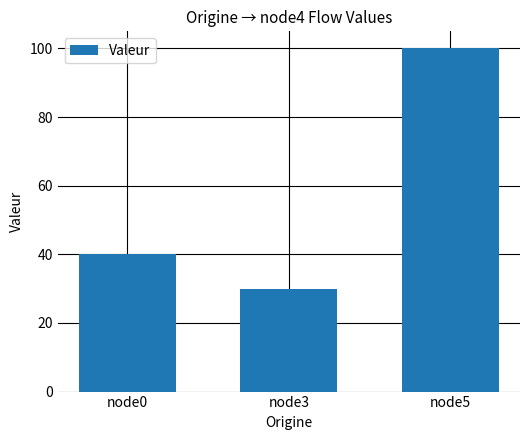

What is the change in value from node0 to node5?

+60